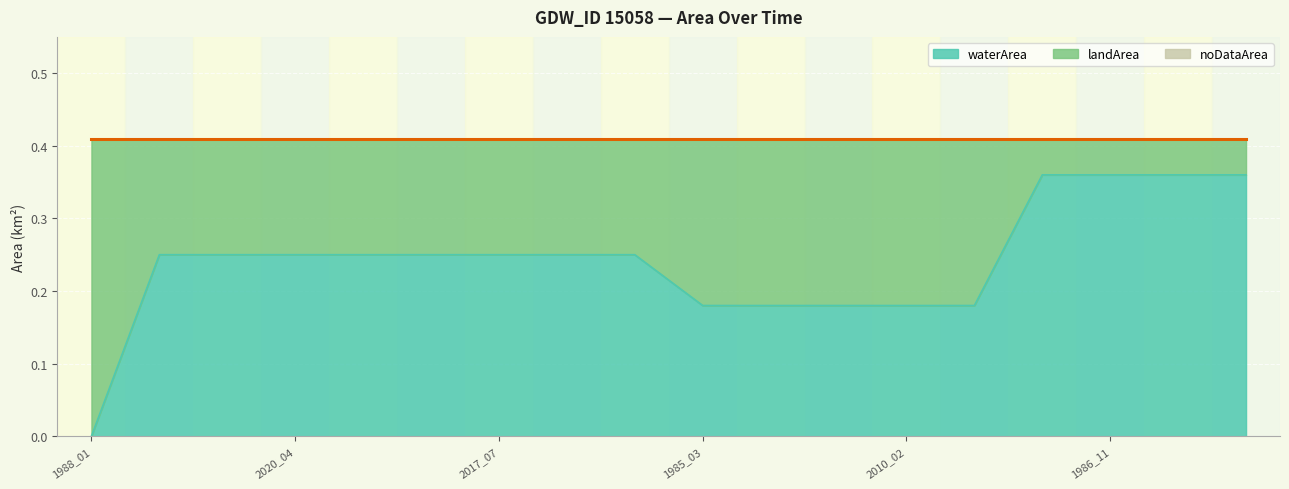

True or false: landArea has more than 1 points higher than both neighbors.

False